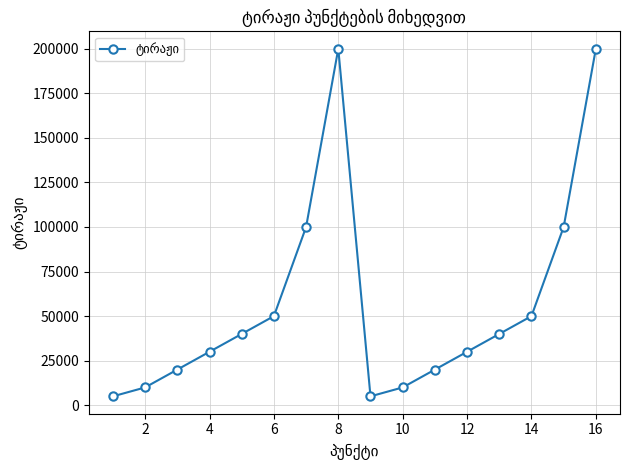

What is the value of the 1st point from the left?

5000